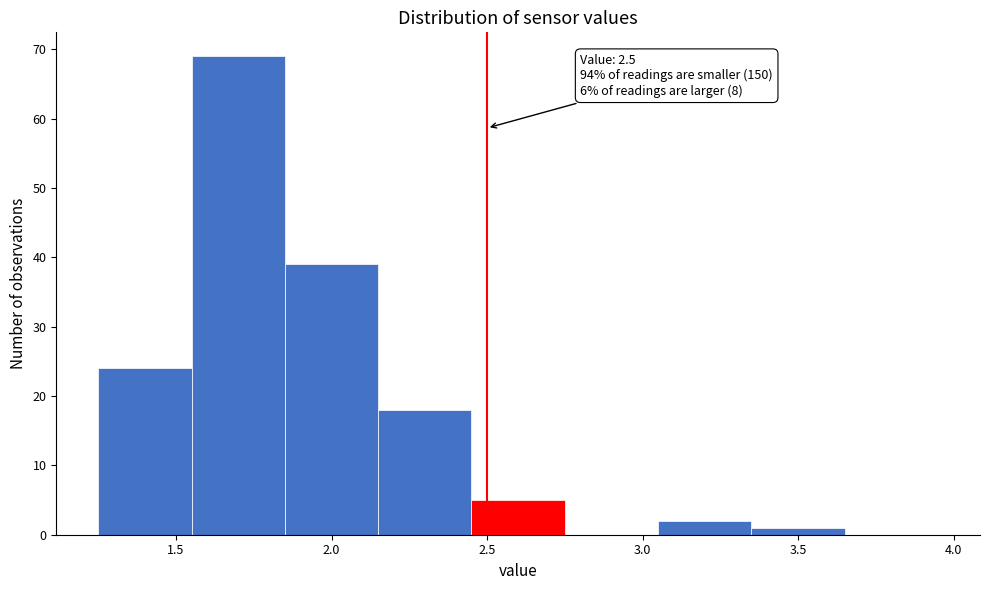

Which range on the x-axis has the tallest bar?

1.55 to 1.85